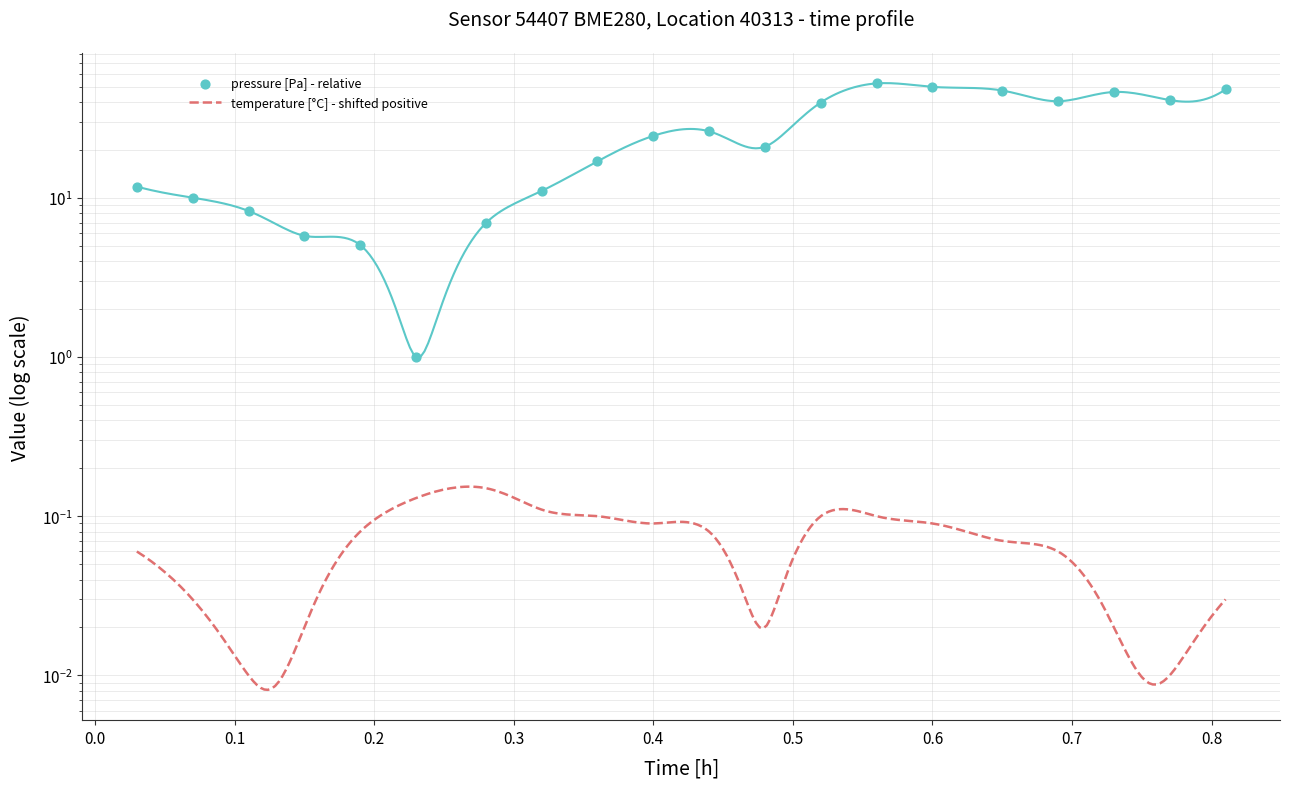

What is the change in value from 00:16 to 00:33?

+45.5